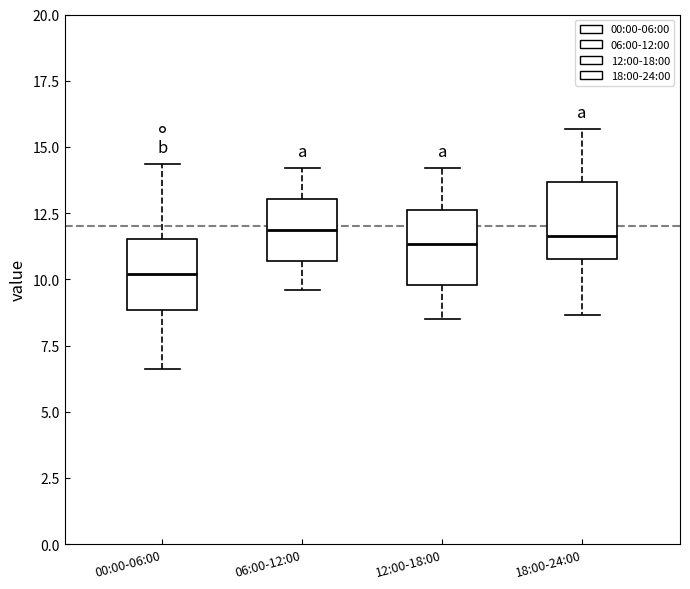

Reading left to right, transcribe this box plot: for each box, give where its median line is, the range the box spans, and where its two whiskers end, as read against the y-axis. The values are not printed on the chart, so give them approximately, as read against the axis.

00:00-06:00: median 10.0, box 9.0 to 11.5, whiskers 6.5 to 14.5
06:00-12:00: median 12.0, box 10.5 to 13.0, whiskers 9.5 to 14.0
12:00-18:00: median 11.5, box 10.0 to 12.5, whiskers 8.5 to 14.0
18:00-24:00: median 11.5, box 11.0 to 13.5, whiskers 8.5 to 15.5